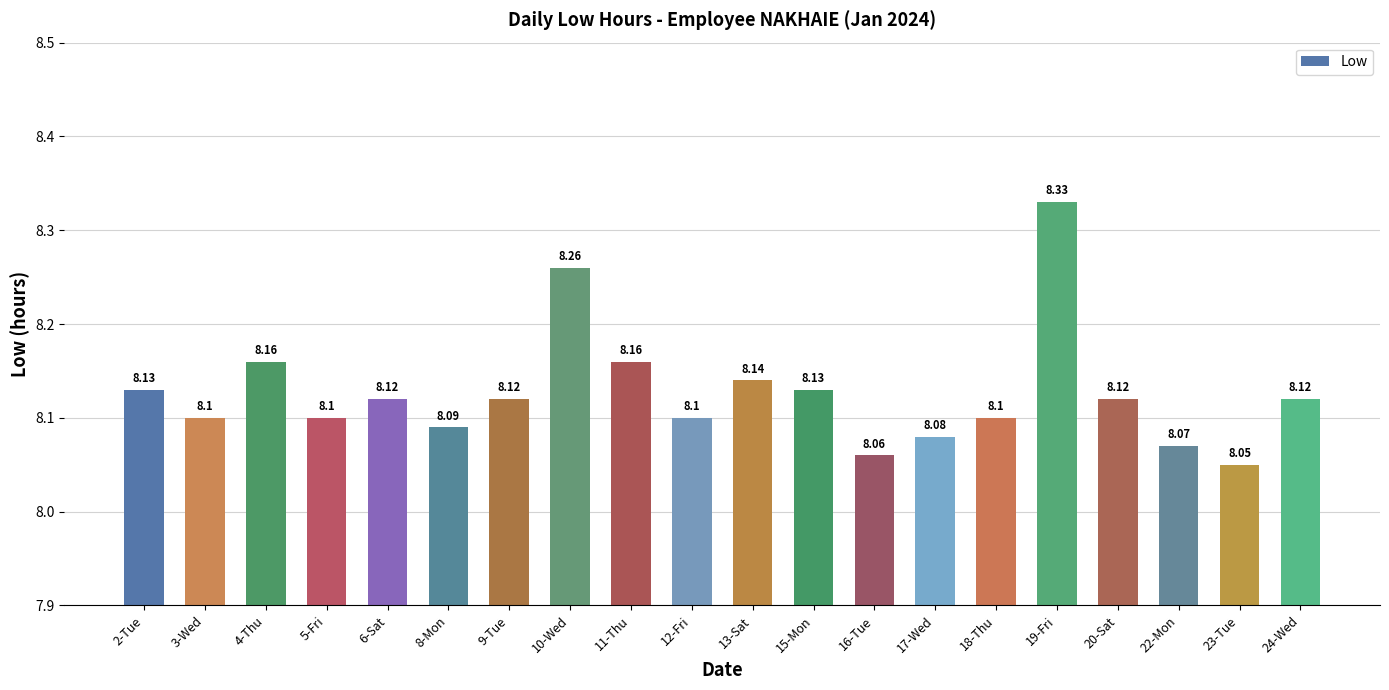

What is the value of the 9th bar from the left?

8.2